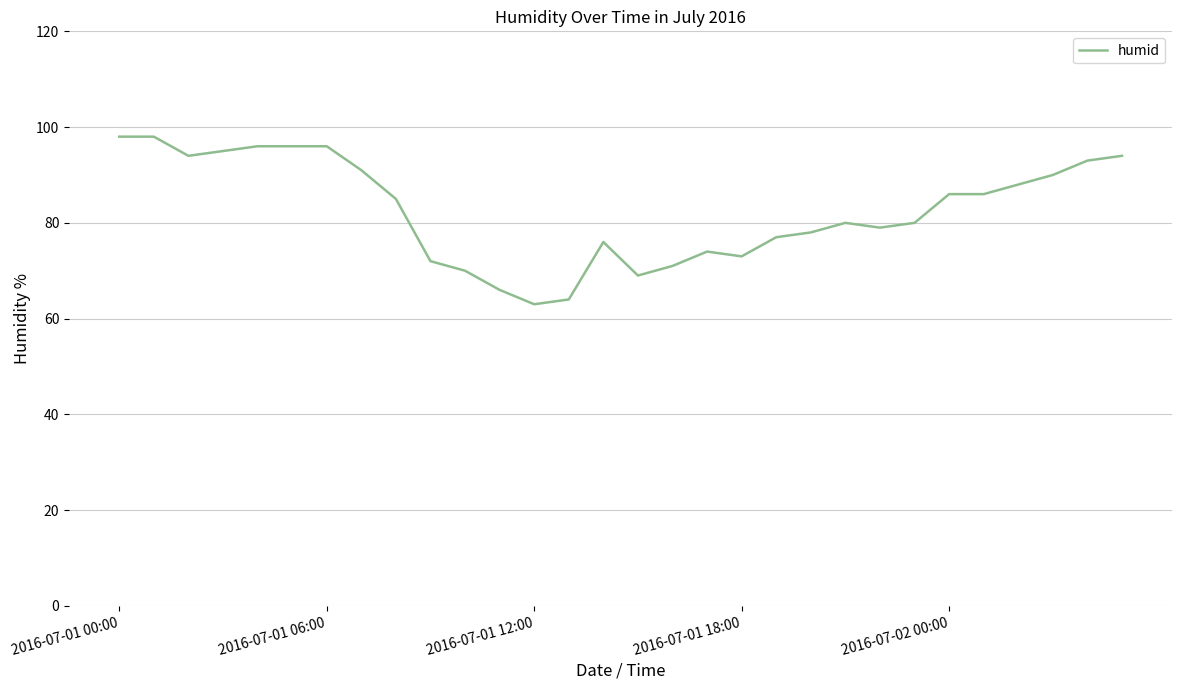

What is the difference between the maximum and second lowest values?

34